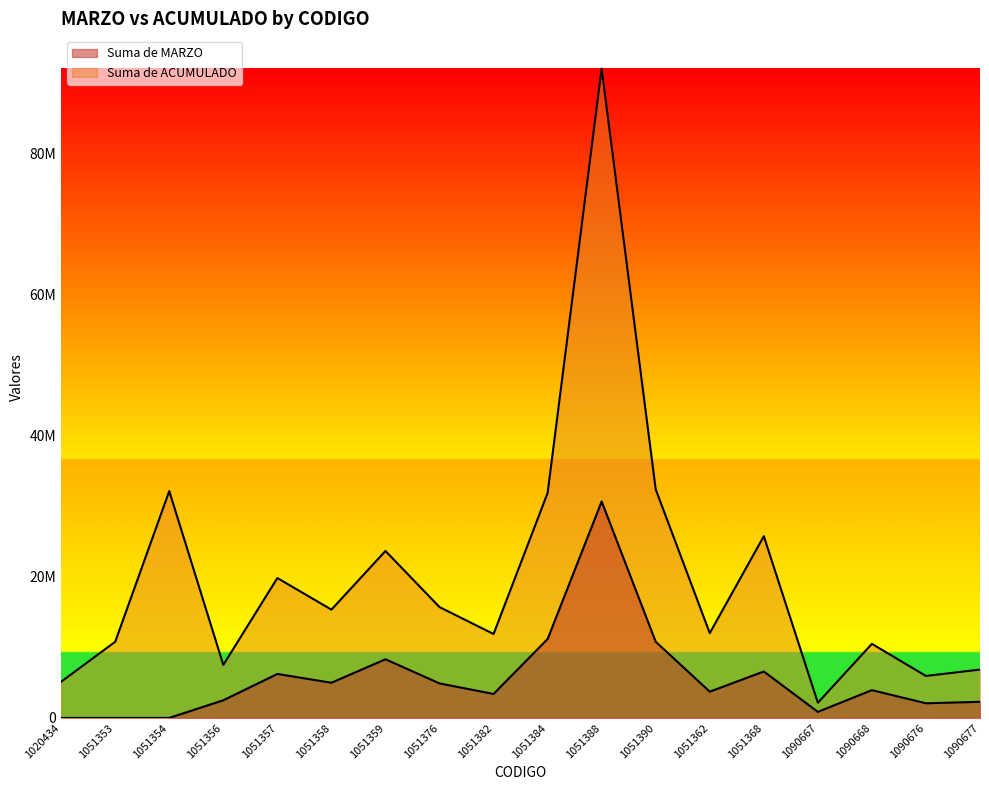

At which category is the sum across all series the highest?

1051388